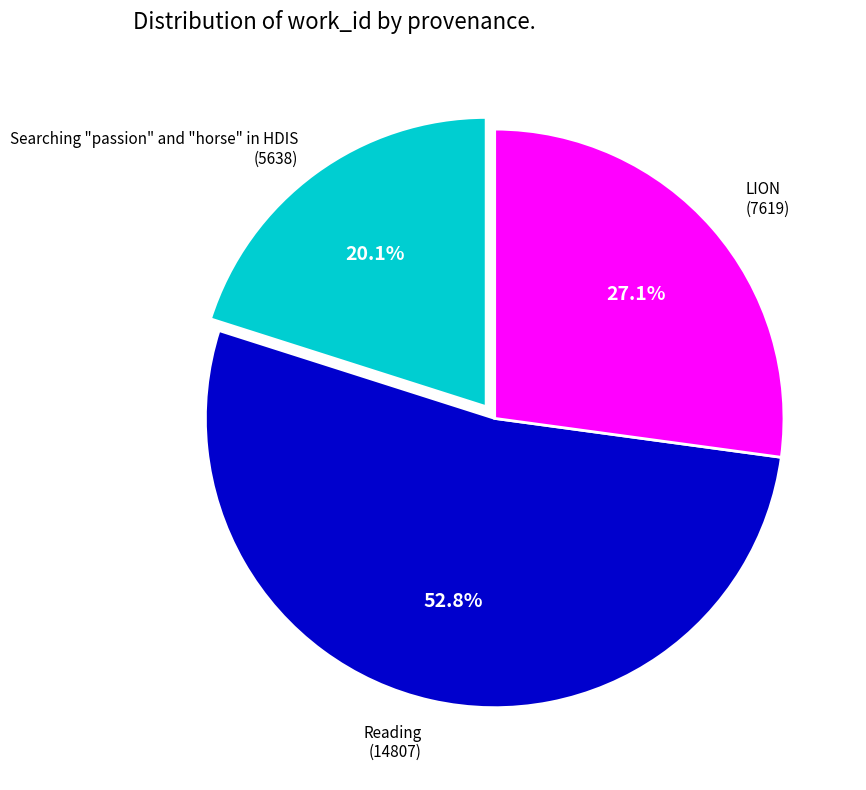

Does any single category account for the majority?

Yes